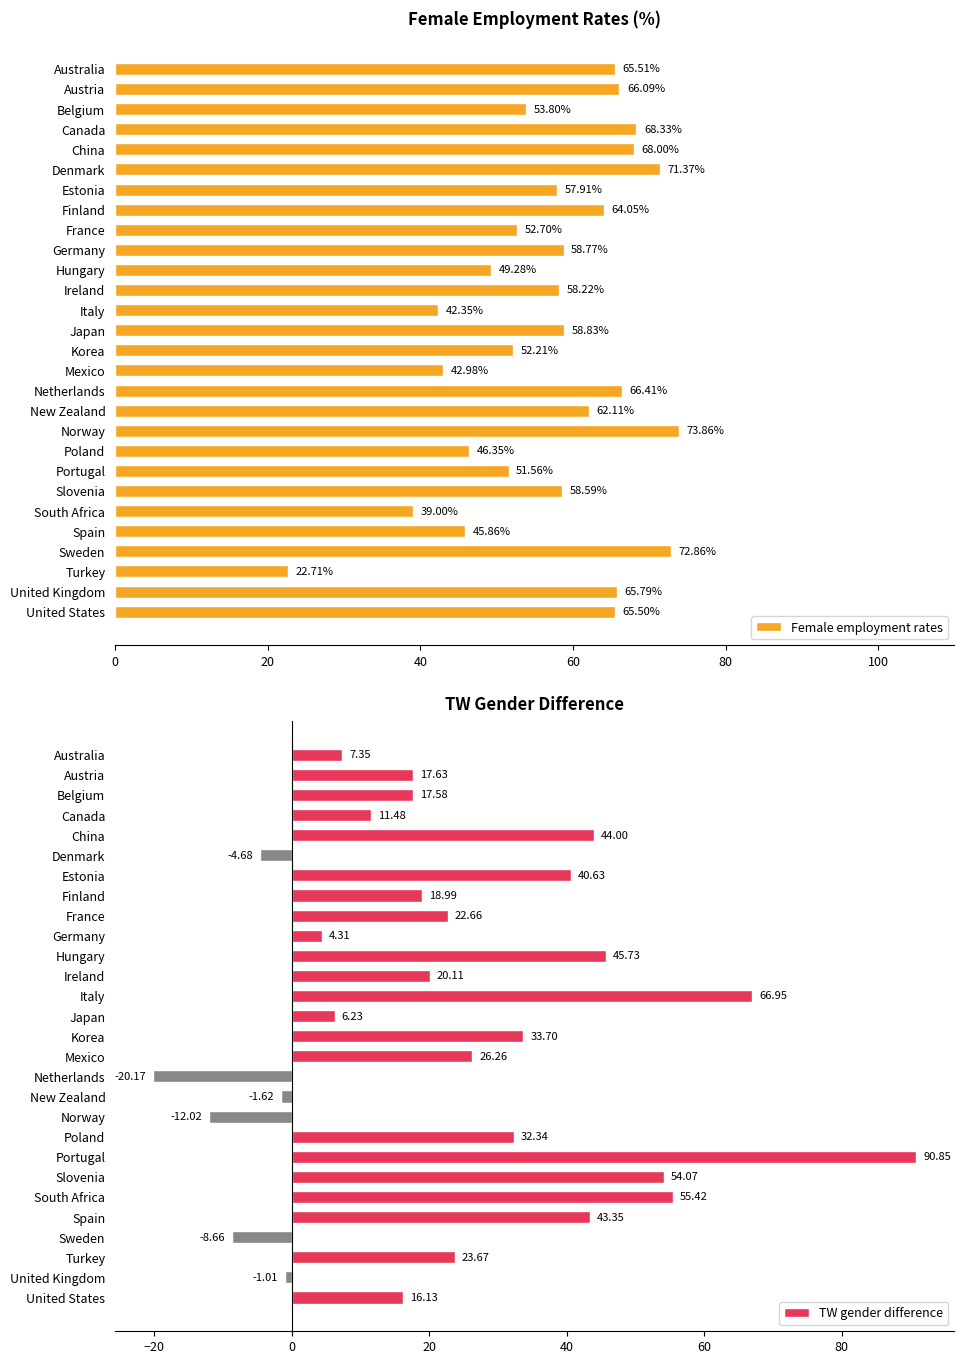

List the labels in order of Female employment rates value, largest first.

Norway, Sweden, Denmark, Canada, China, Netherlands, Austria, United Kingdom, Australia, United States, Finland, New Zealand, Japan, Germany, Slovenia, Ireland, Estonia, Belgium, France, Korea, Portugal, Hungary, Poland, Spain, Mexico, Italy, South Africa, Turkey